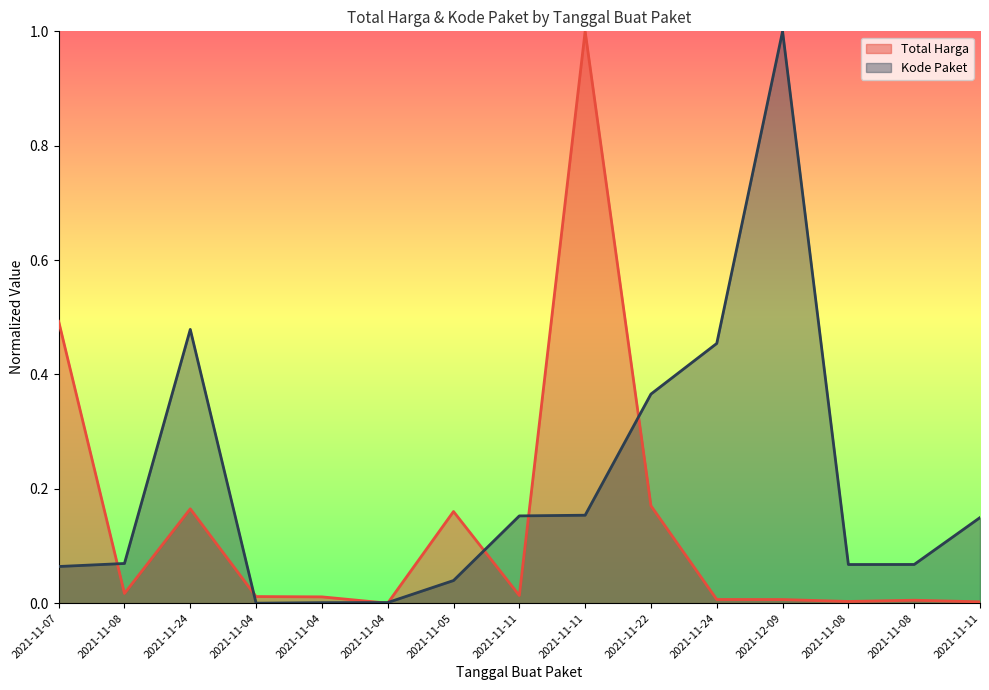

At which category is the sum across all series the highest?

2021-11-11